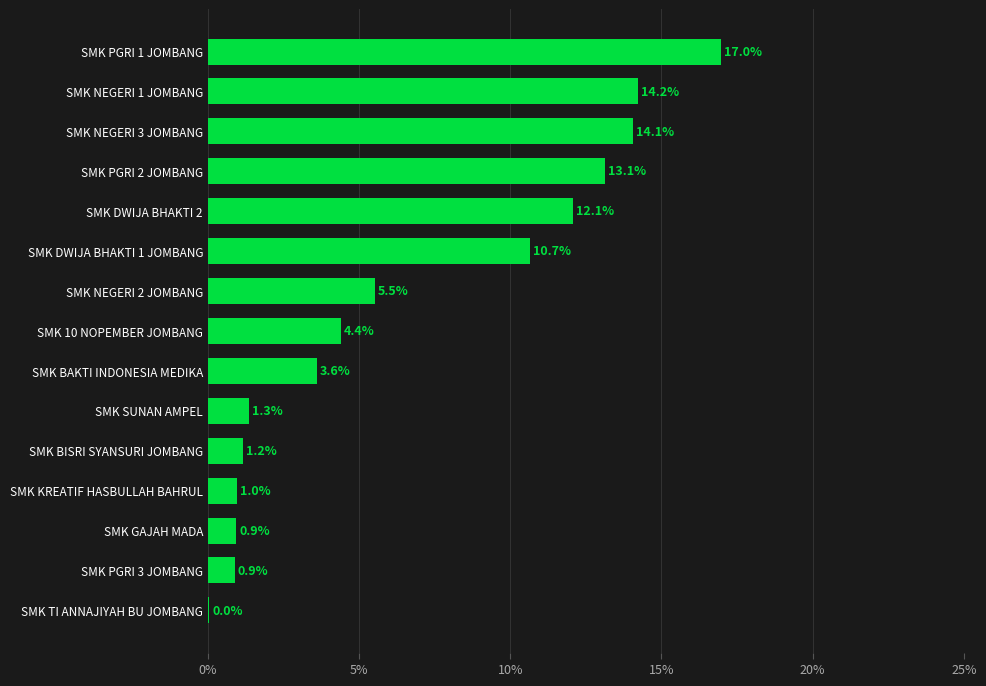

Where is the data nearest to the value 8?

SMK NEGERI 2 JOMBANG